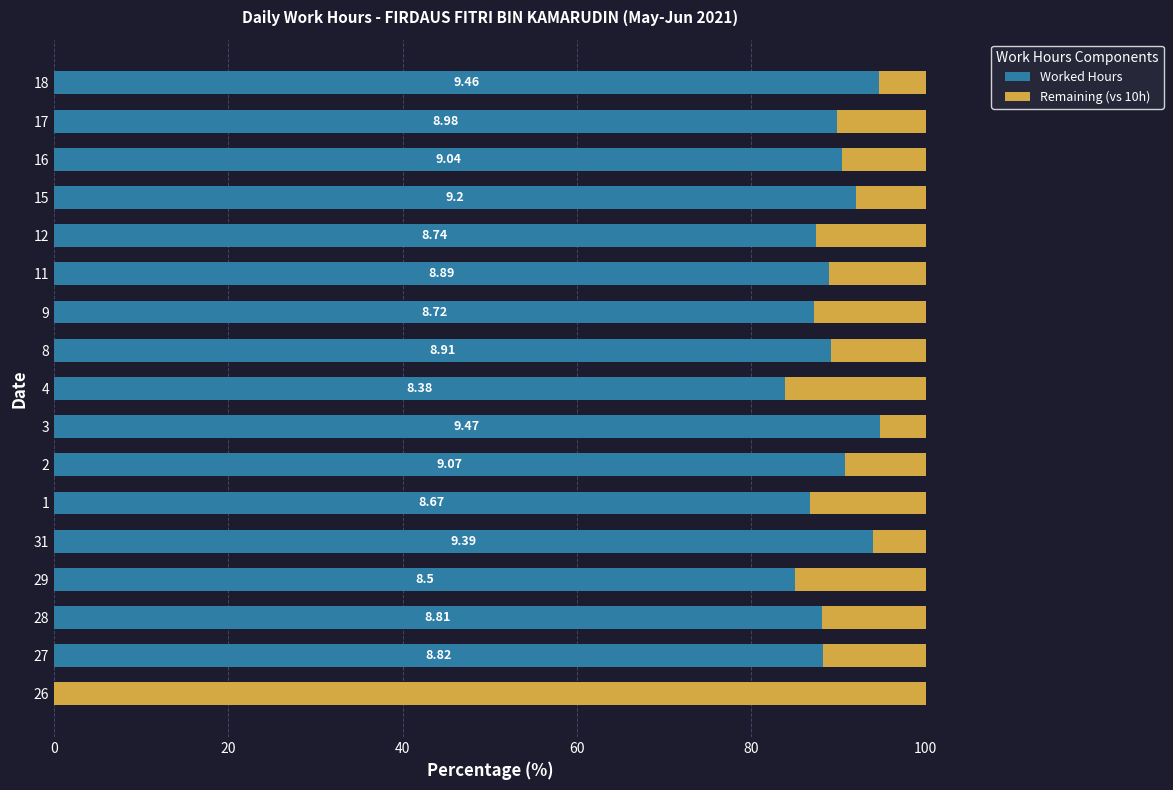

What is the sum of all Worked Hours values?

1430.5